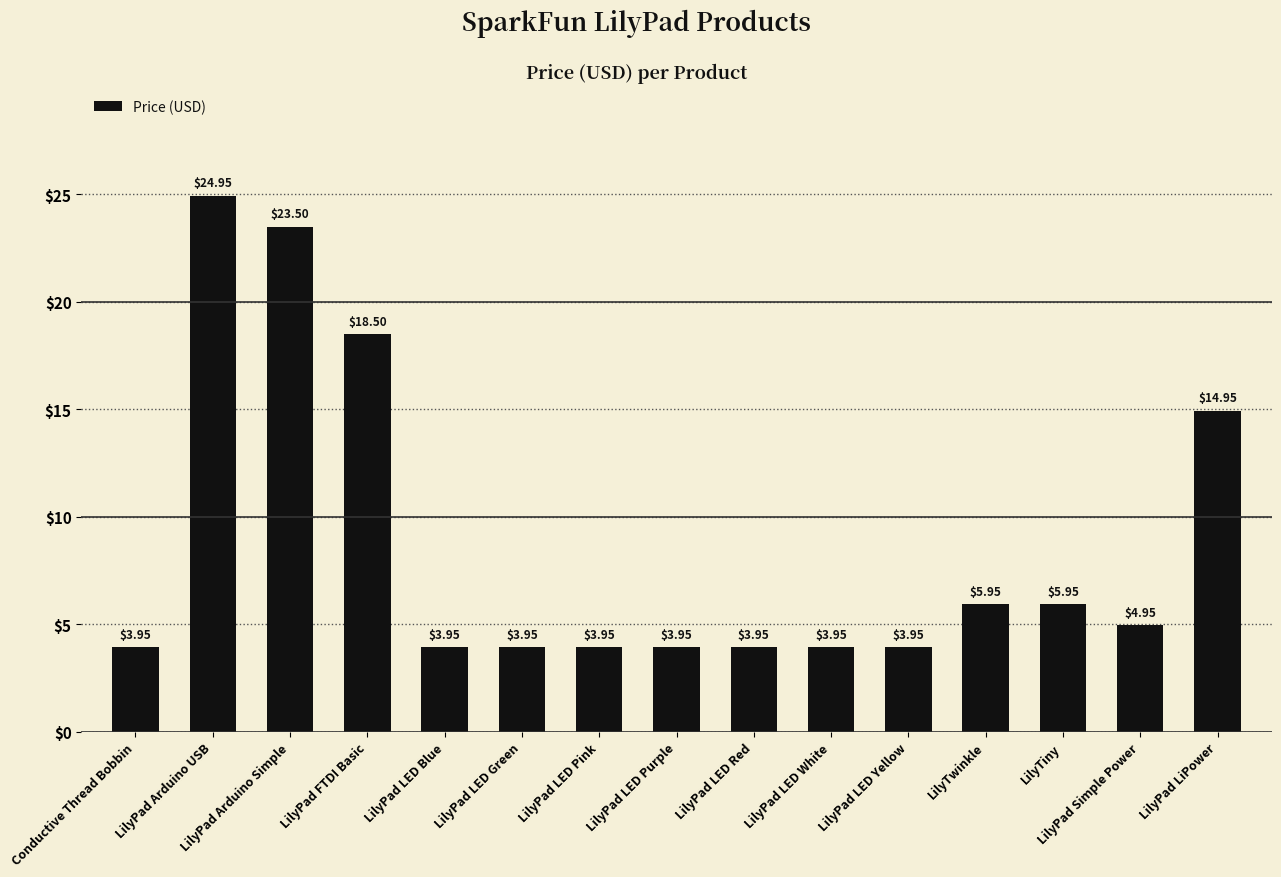

Does the chart contain stacked bars?

No